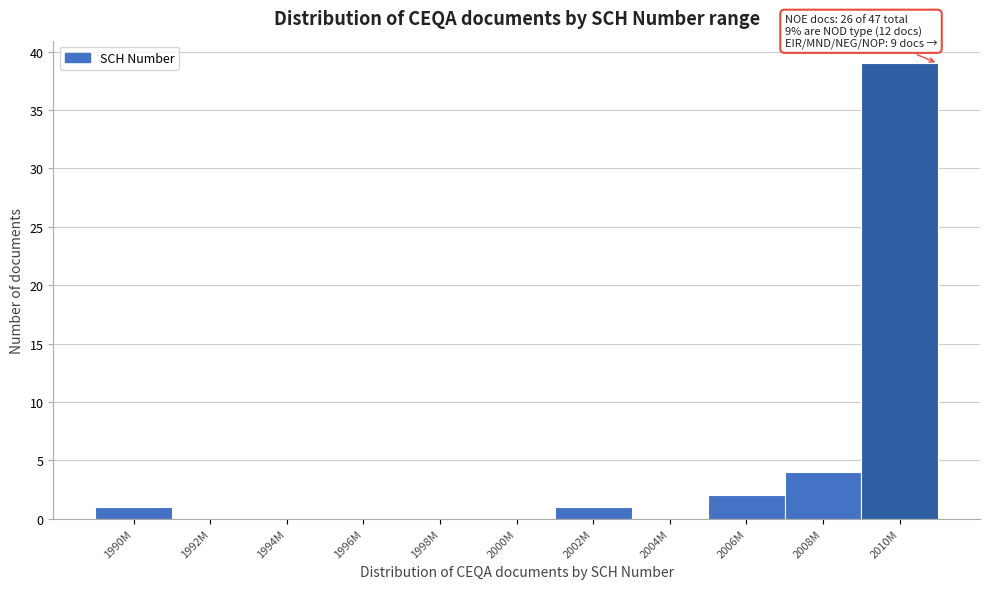

Reading left to right, extract all data points from this chart.

1990M=1	1992M=0	1994M=0	1996M=0	1998M=0	2000M=0	2002M=1	2004M=0	2006M=2	2008M=4	2010M=39